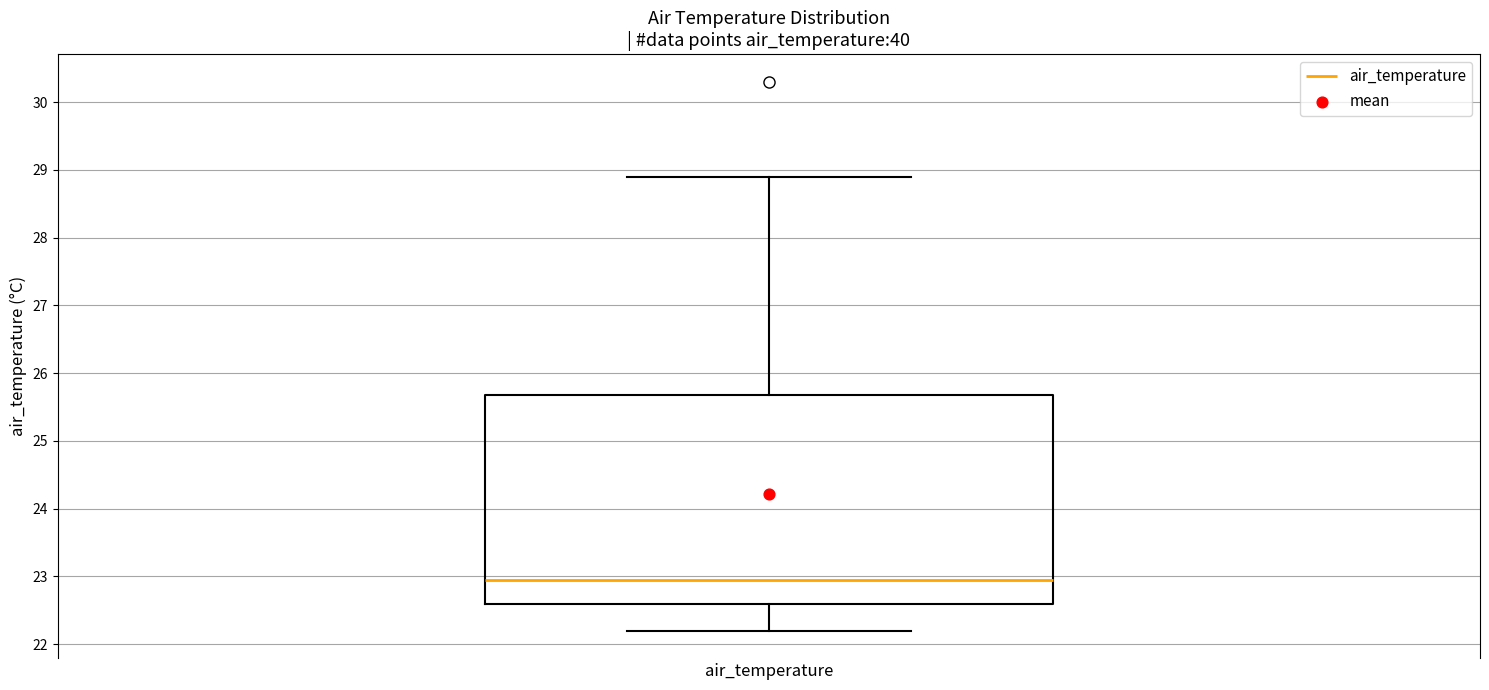

Where does the lower whisker of the box for air_temperature end on the y-axis? The values are not printed on the chart, so give them approximately, as read against the axis.

22.2